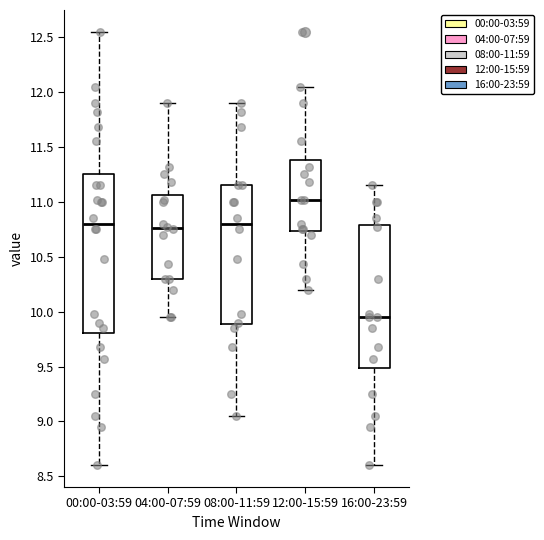

Reading left to right, read every box against the y-axis: the position of its median line, the range the box covers, and the ends of its whiskers. The values are not printed on the chart, so give them approximately, as read against the axis.

00:00-03:59: median 10.80, box 9.80 to 11.25, whiskers 8.60 to 12.55
04:00-07:59: median 10.75, box 10.30 to 11.05, whiskers 9.95 to 11.90
08:00-11:59: median 10.80, box 9.90 to 11.15, whiskers 9.05 to 11.90
12:00-15:59: median 11.00, box 10.75 to 11.40, whiskers 10.20 to 12.05
16:00-23:59: median 9.95, box 9.50 to 10.80, whiskers 8.60 to 11.15